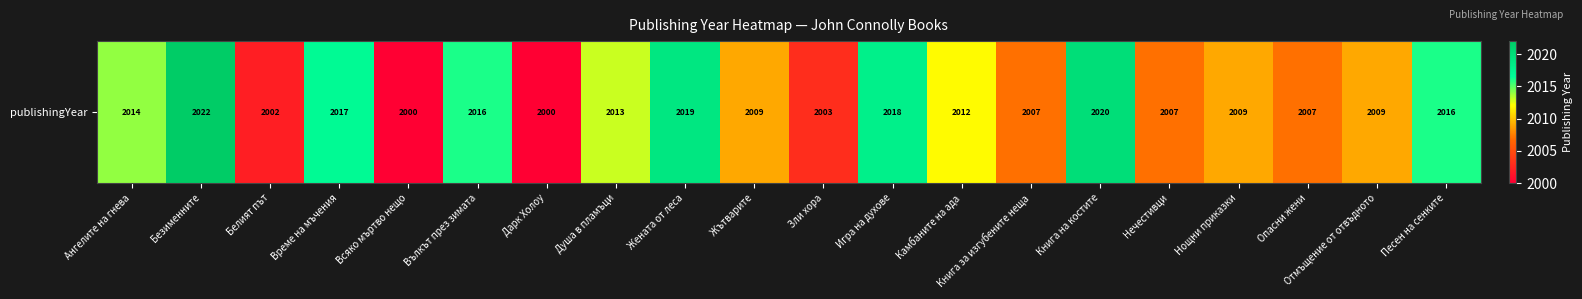

What is the sum of the values at Дарк Холоу and Вълкът през зимата?

4016